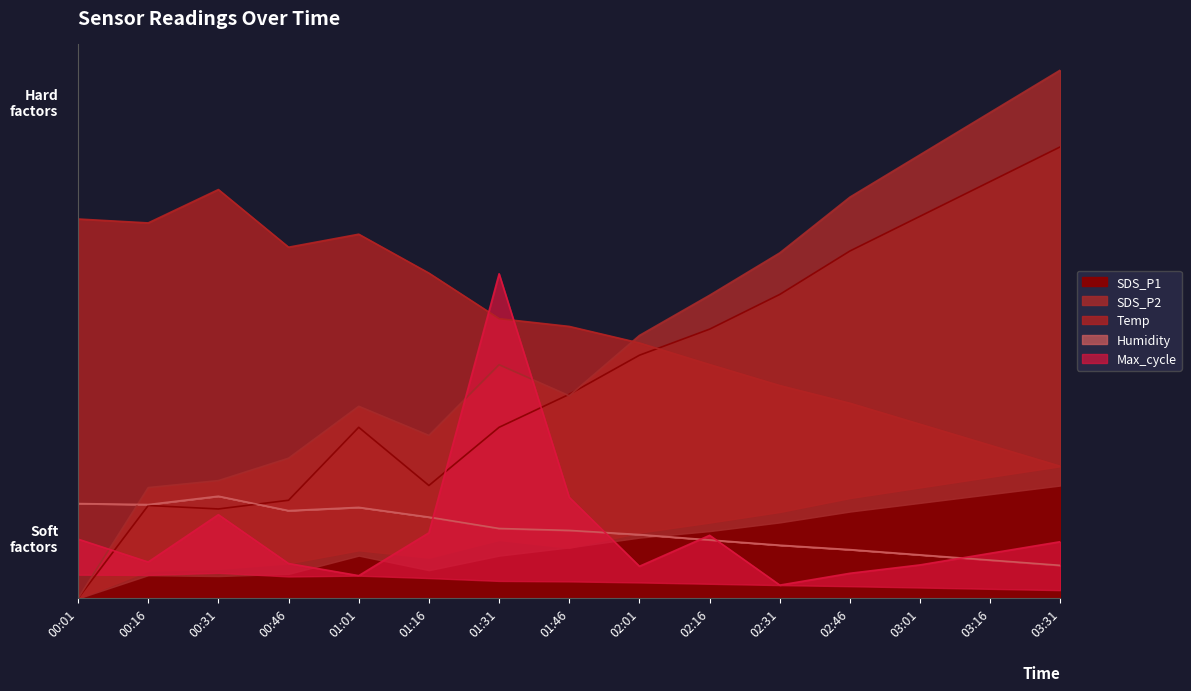

At which label does SDS_P2 reach its peak?

03:31